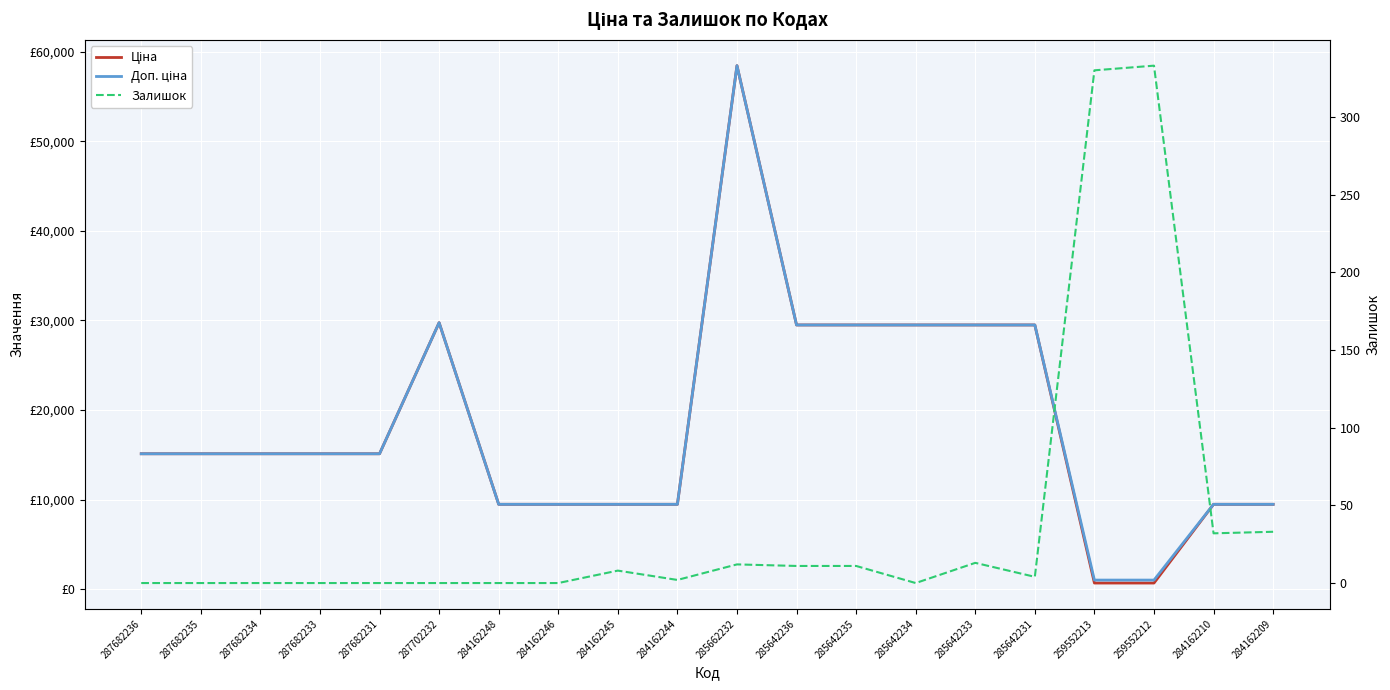

What is the sum of all Залишок values?

789.0